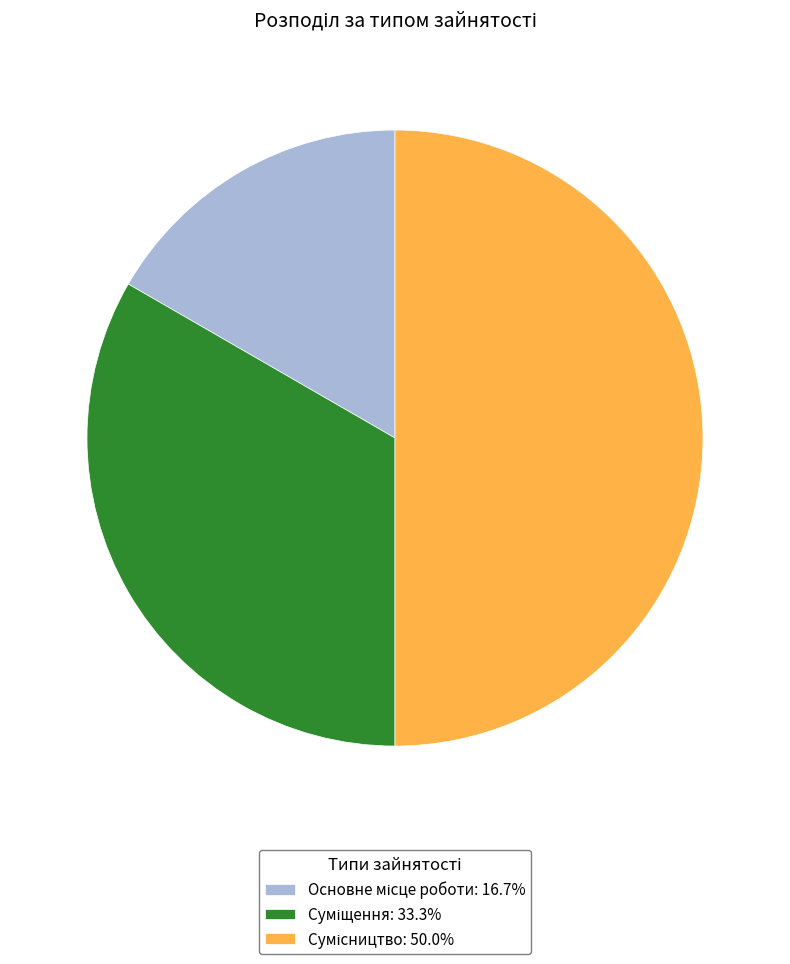

How many segments does this pie chart have?

3